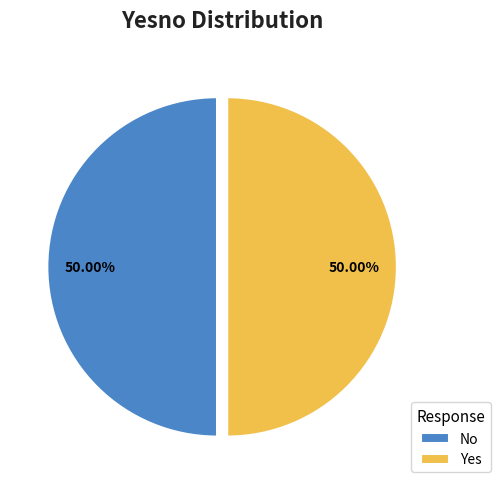

To the nearest percent, what portion does Yes represent?

50%